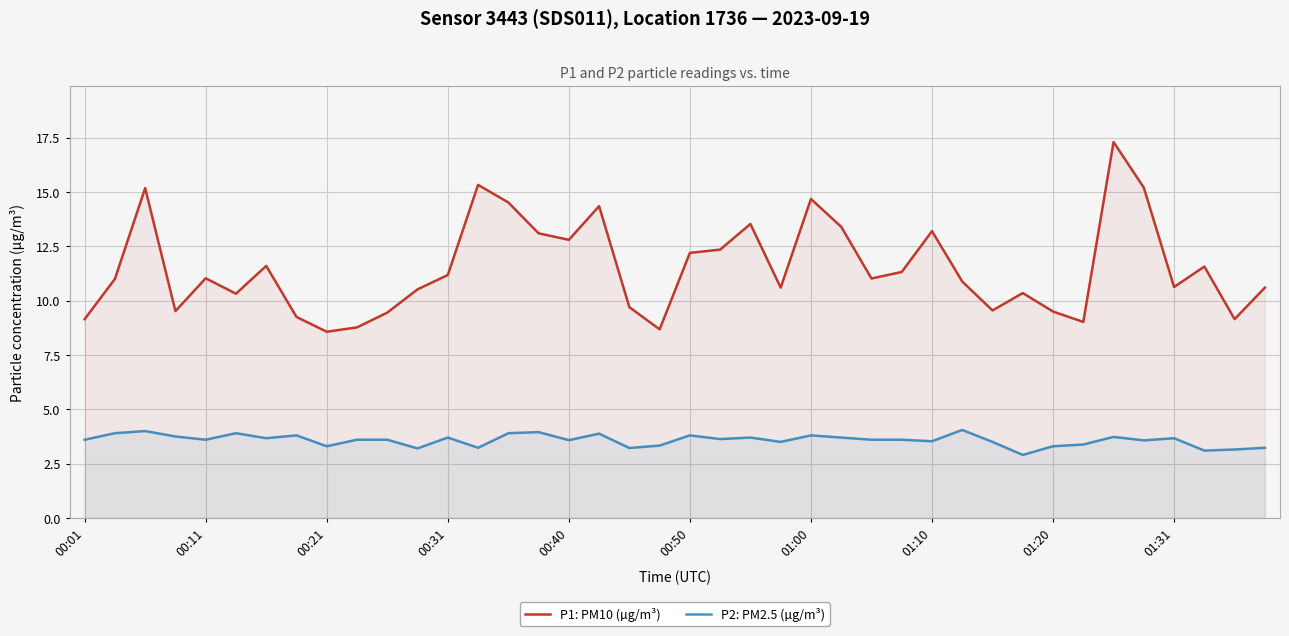

Which series has the largest range (max minus min)?

P1: PM10 (µg/m³)